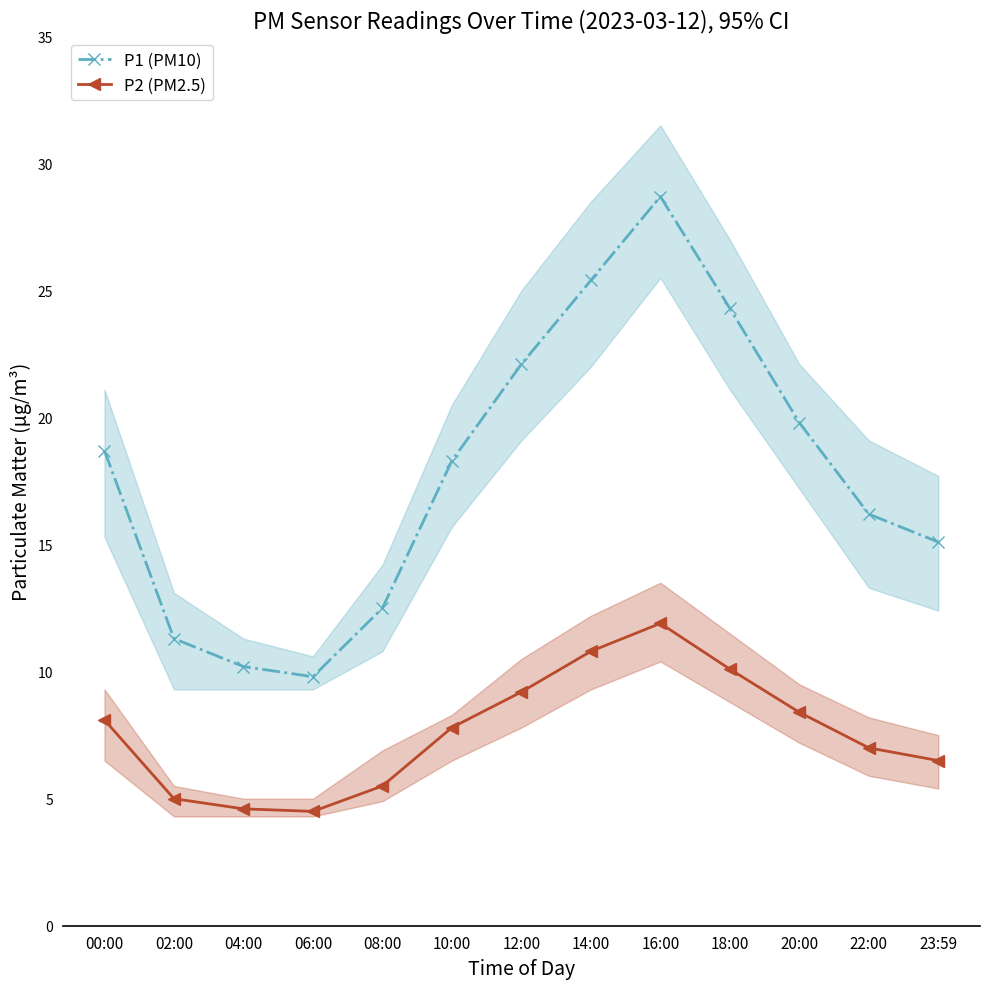

How many lines are shown in the chart?

2